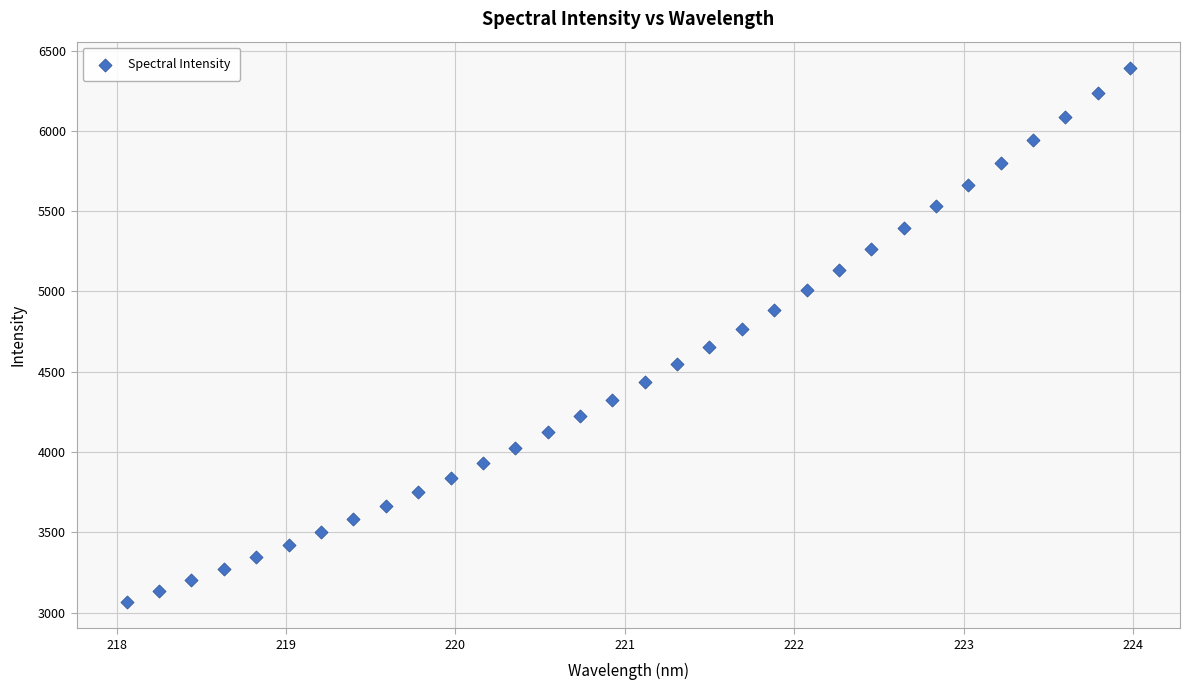

What is the range of X values (max minus min)?

5.9